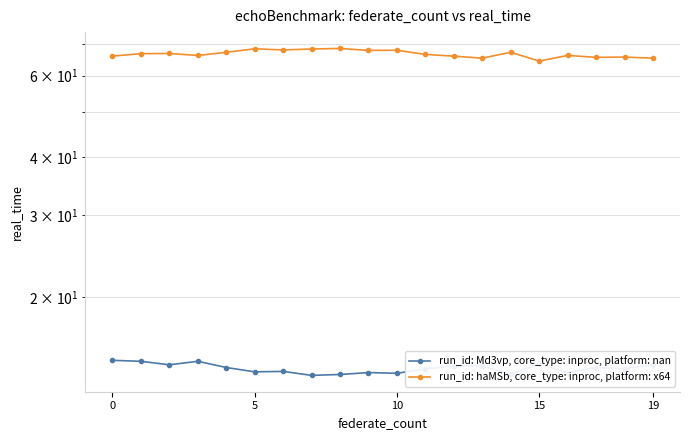

Is it true that run_id: Md3vp, core_type: inproc, platform: nan equals 14.1 at 17?

True